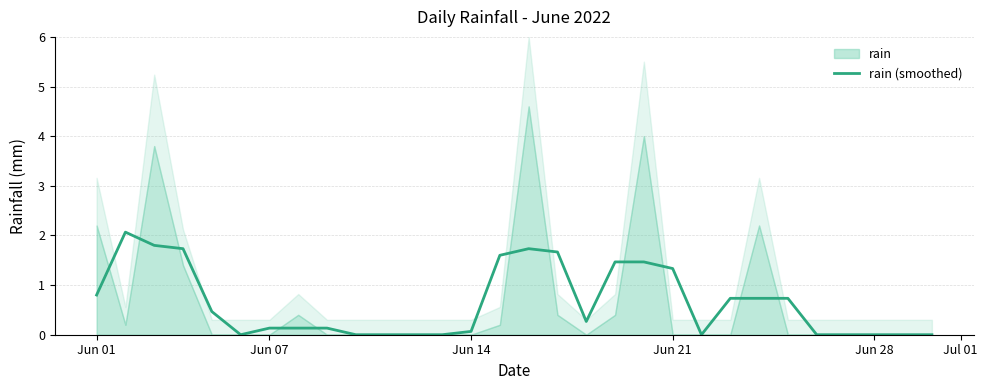

True or false: rain (smoothed) has a value of 0.1 at Jun 14.

True